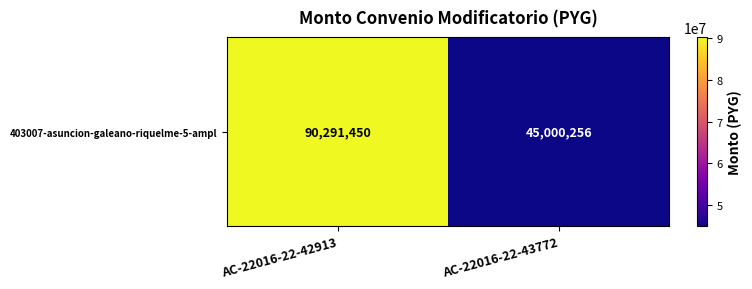

How many data points are less than 90291450?

1